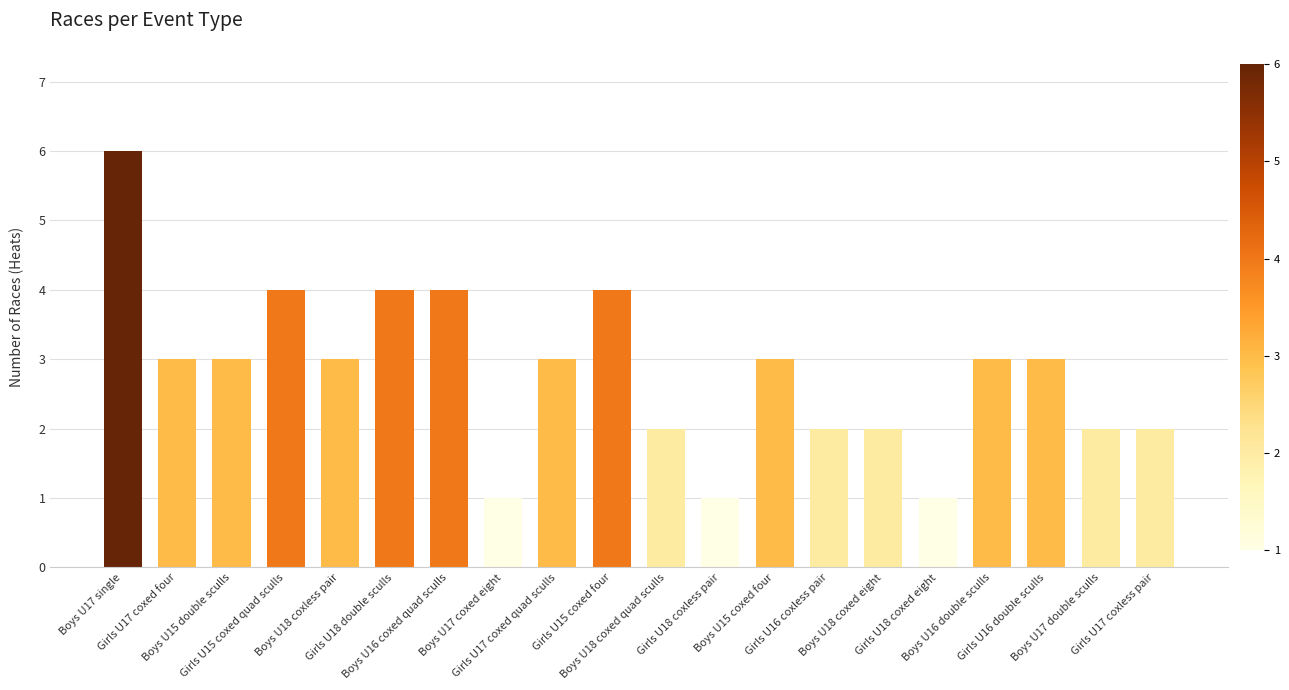

Reading right to left, transcribe all the data shown in this chart.

Girls U17 coxless pair=2	Boys U17 double sculls=2	Girls U16 double sculls=3	Boys U16 double sculls=3	Girls U18 coxed eight=1	Boys U18 coxed eight=2	Girls U16 coxless pair=2	Boys U15 coxed four=3	Girls U18 coxless pair=1	Boys U18 coxed quad sculls=2	Girls U15 coxed four=4	Girls U17 coxed quad sculls=3	Boys U17 coxed eight=1	Boys U16 coxed quad sculls=4	Girls U18 double sculls=4	Boys U18 coxless pair=3	Girls U15 coxed quad sculls=4	Boys U15 double sculls=3	Girls U17 coxed four=3	Boys U17 single=6